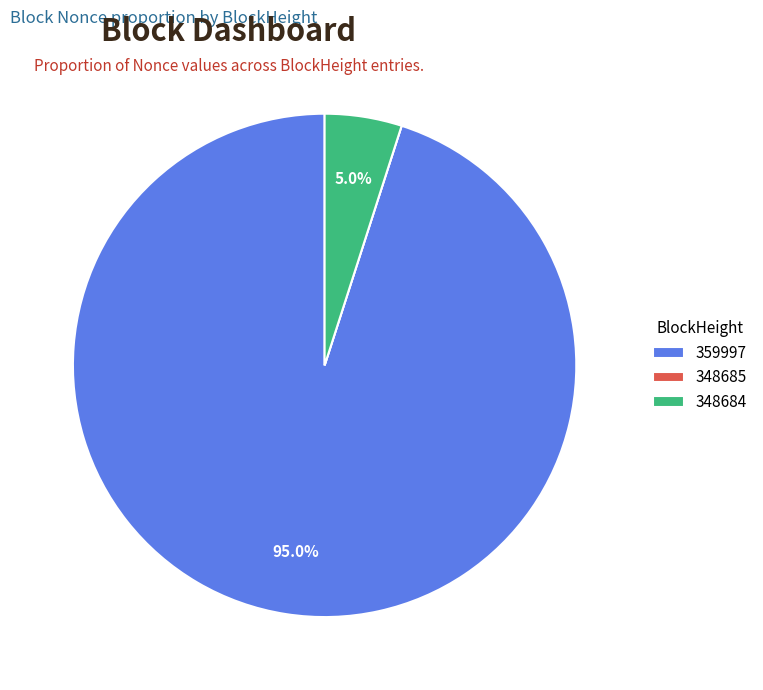

Is there any slice that represents more than half of the pie?

Yes